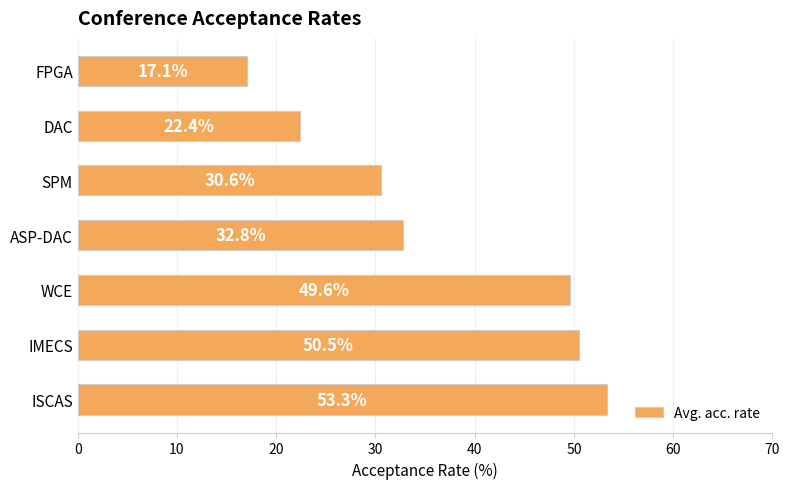

At which label is the value closest to 35?

ASP-DAC